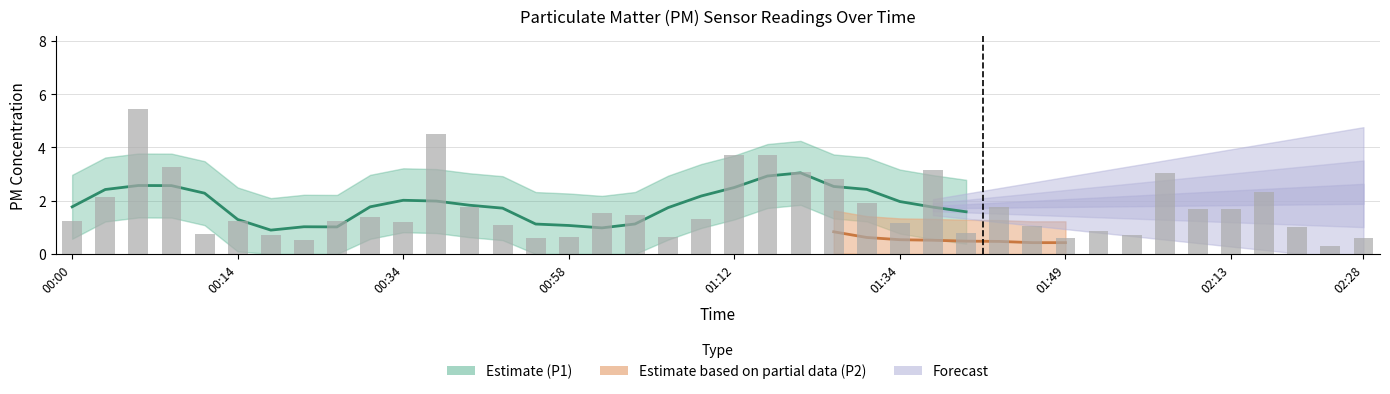

What is the greatest value displayed?

5.5